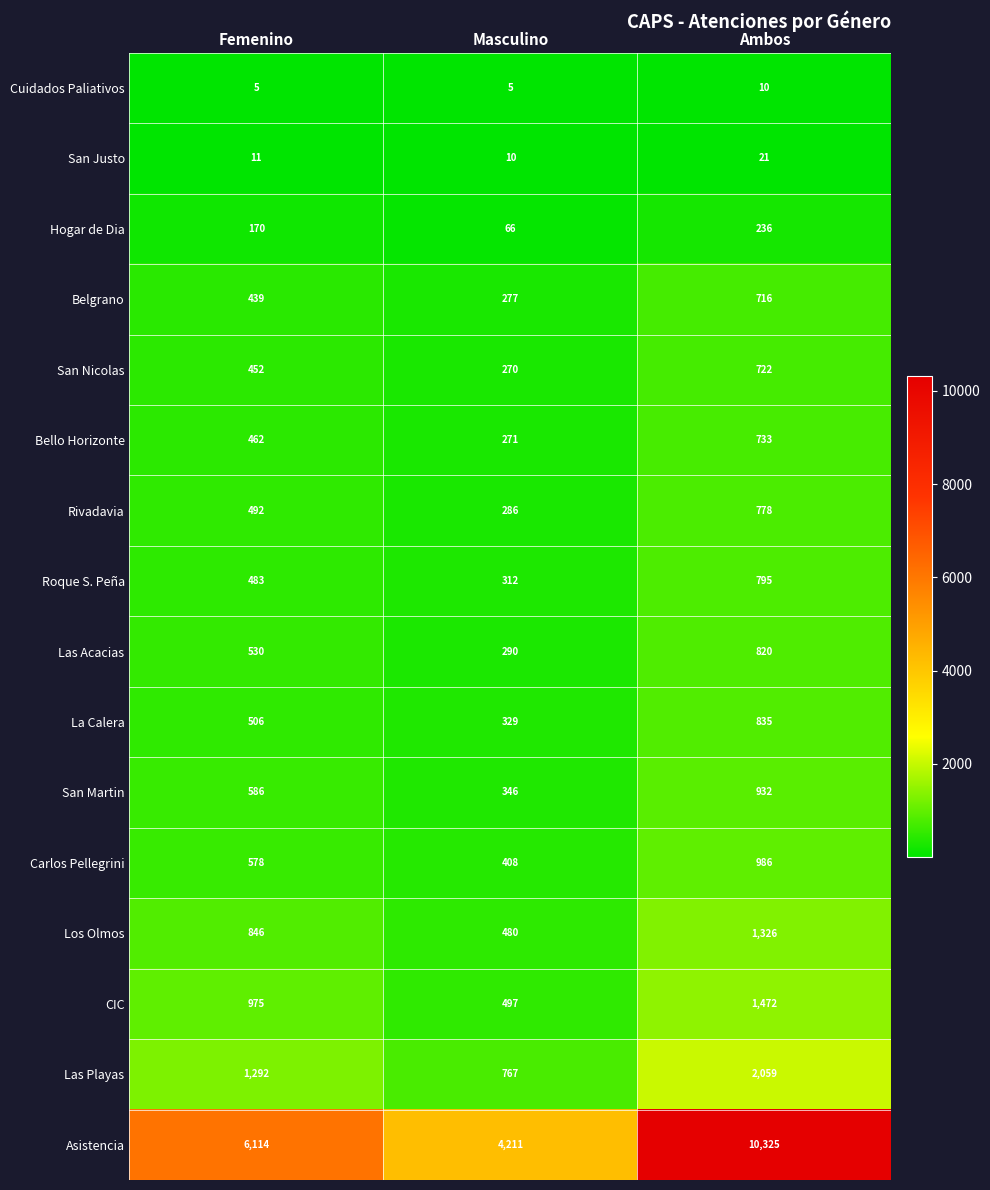

The Las Acacias series shows 530 at Femenino. True or false?

True